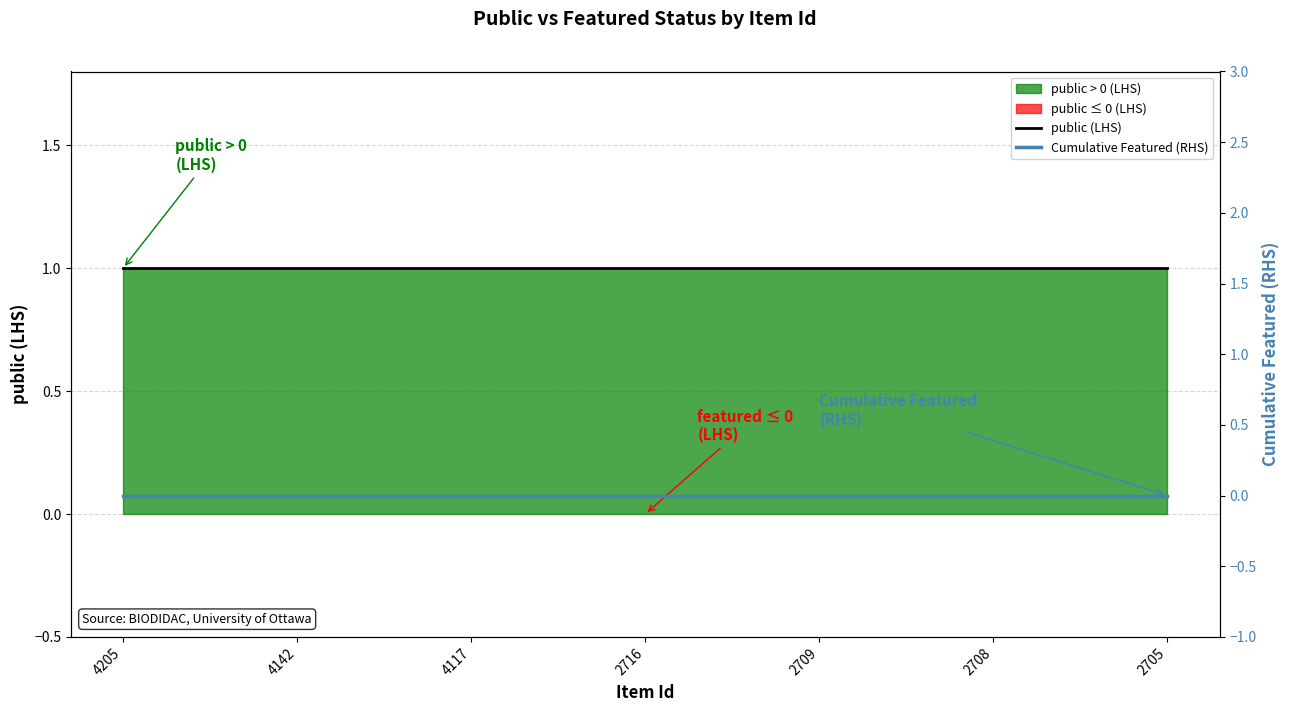

At how many categories does at least one series exceed 0?

7